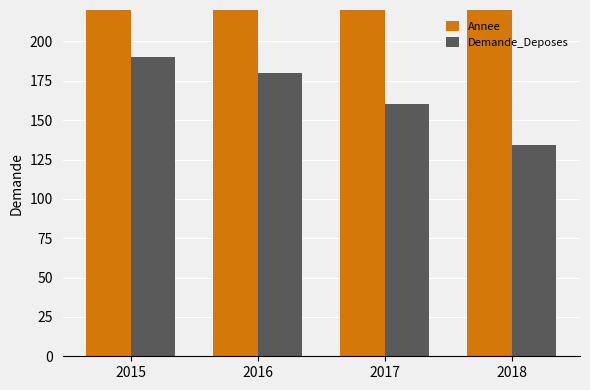

List the labels in order of Annee value, largest first.

2018, 2017, 2016, 2015